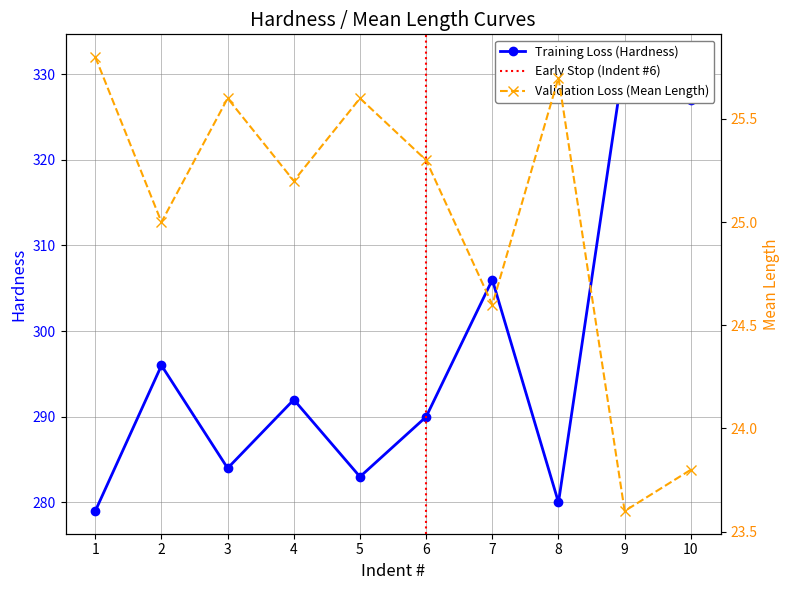

Reading right to left, what are all the values shown in this chart?

Training Loss (Hardness): 327.0	332.0	280.0	306.0	290.0	283.0	292.0	284.0	296.0	279.0
Validation Loss (Mean Length): 23.8	23.6	25.7	24.6	25.3	25.6	25.2	25.6	25.0	25.8